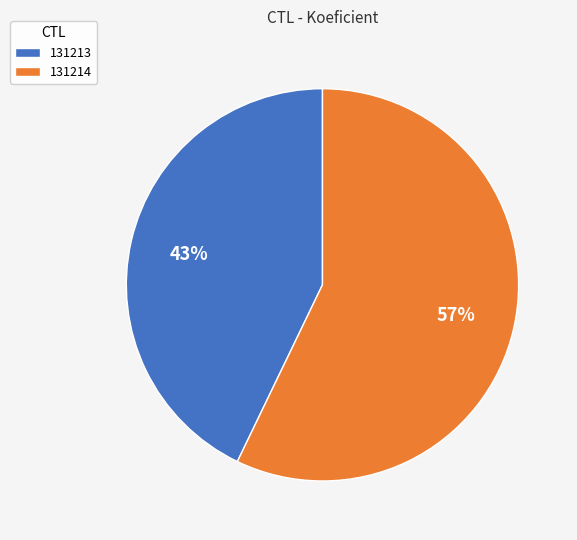

What is the smallest slice in the pie chart?

131213